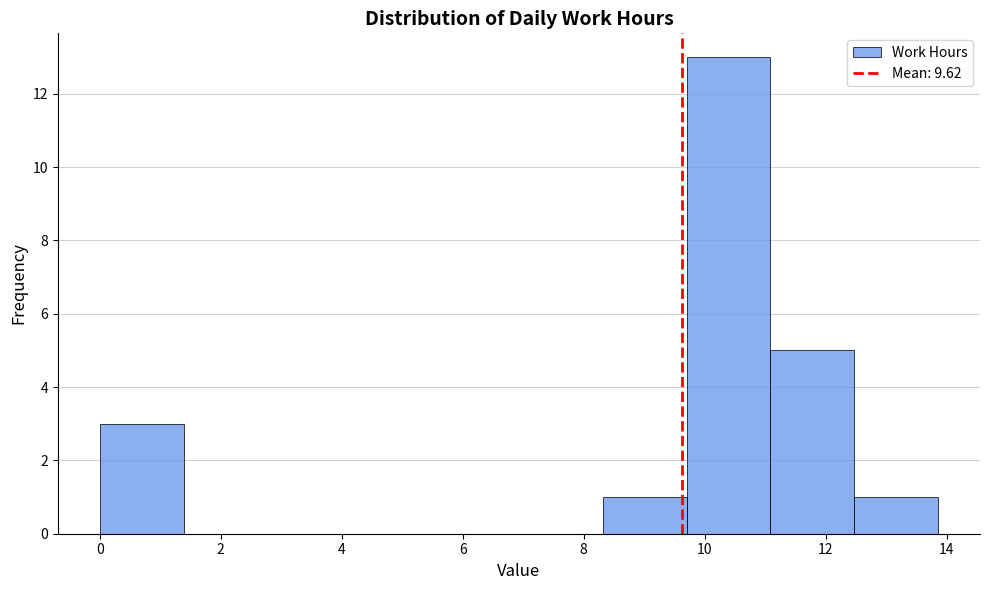

Over which range of the x-axis is the bar tallest?

9.8 to 11.0